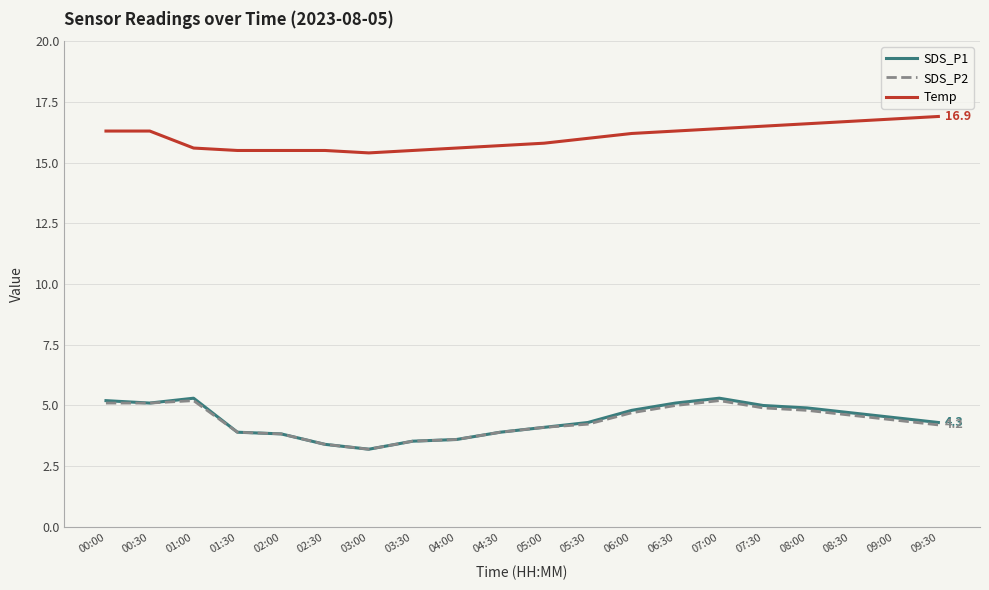

What is the difference between the second highest and second lowest values in the SDS_P2 series?

1.8